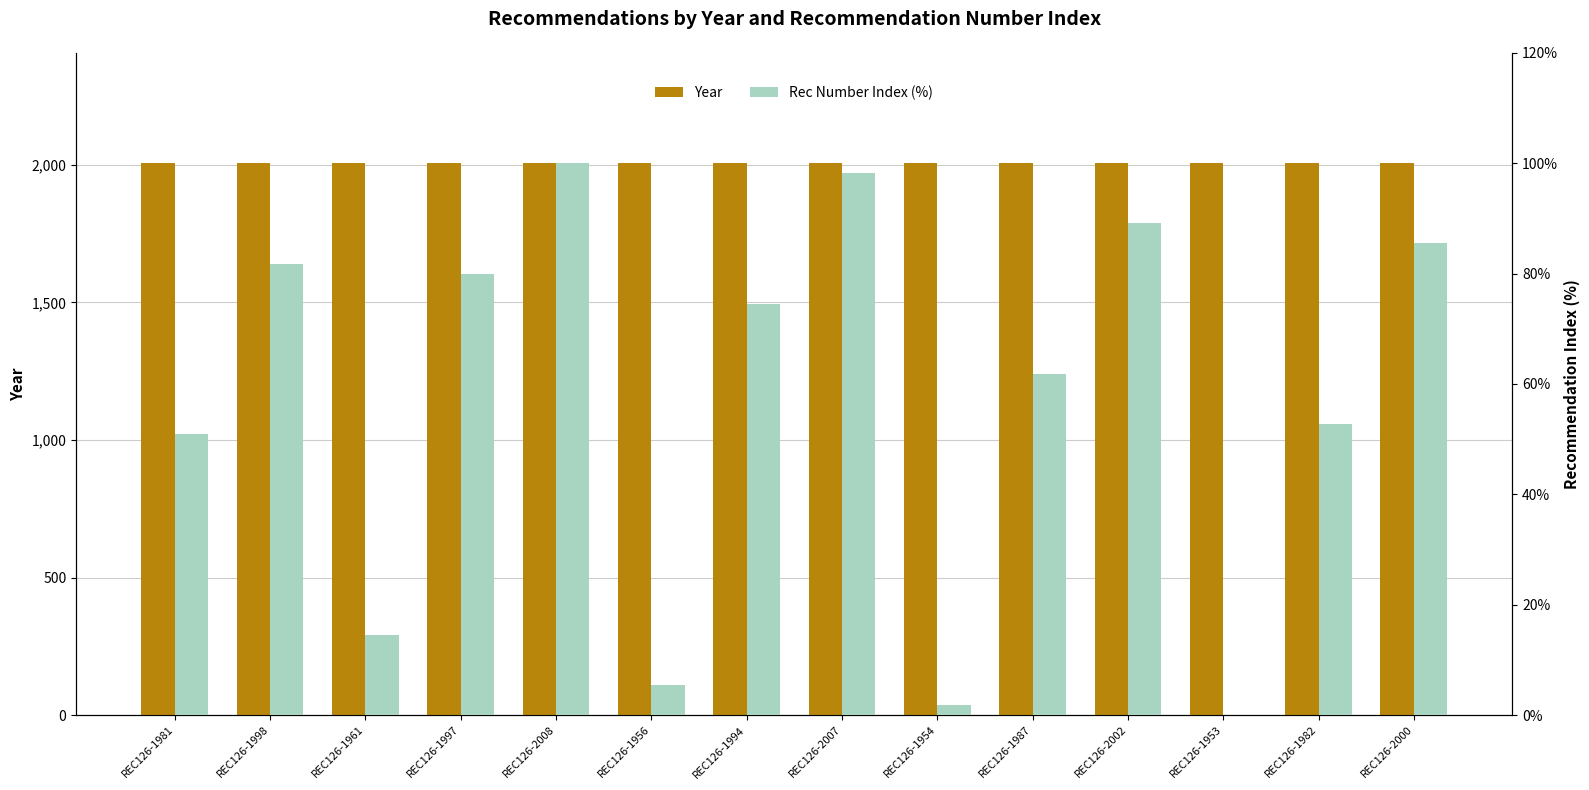

What is the difference between the maximum and minimum values in the Rec Number Index (%) series?

100.0